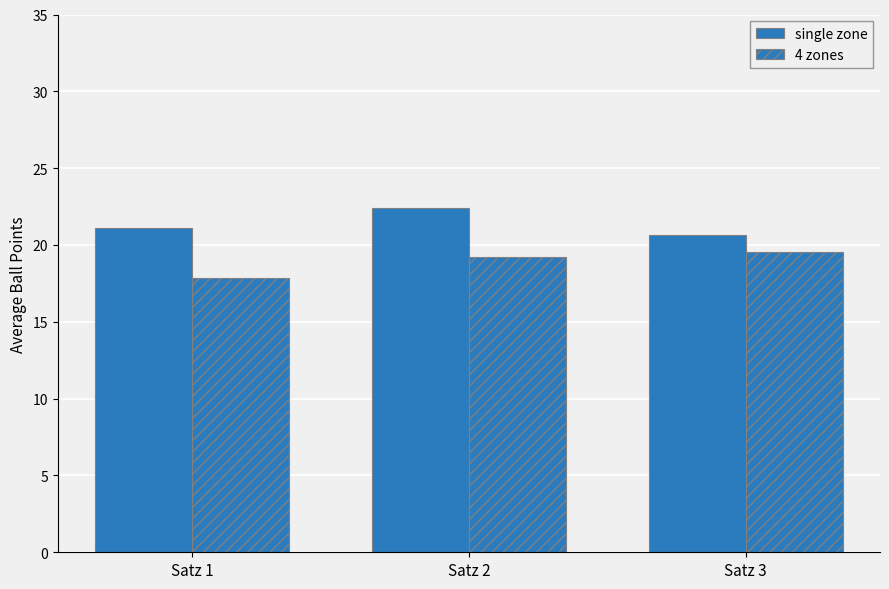

How many categories are shown in the chart?

3